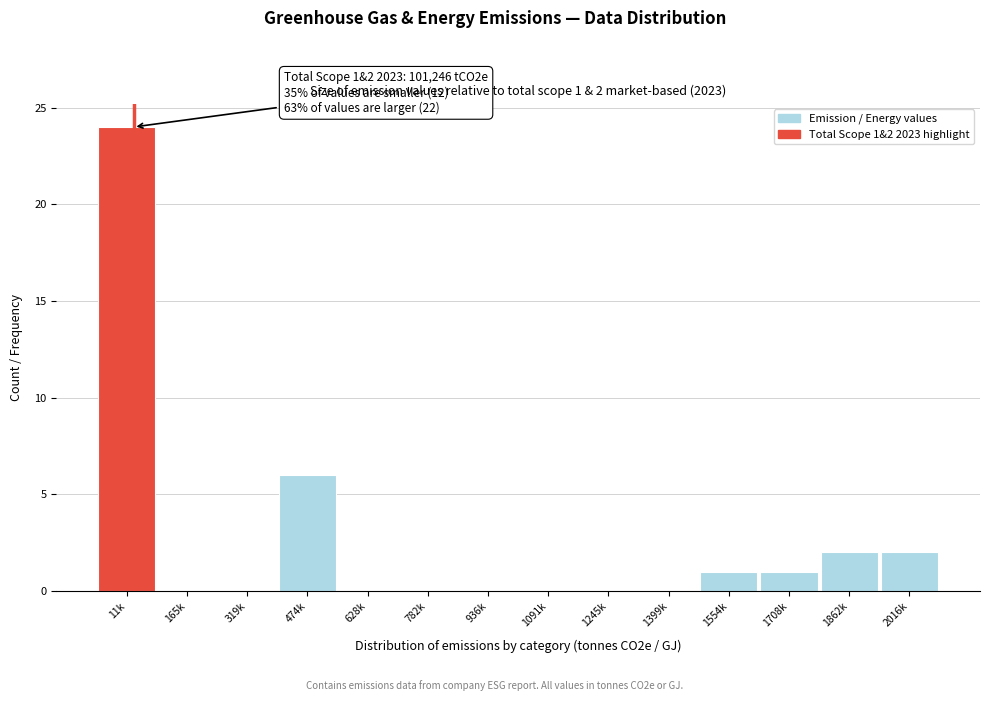

Reading left to right, what are all the values shown in this chart?

11k=24	165k=0	319k=0	474k=6	628k=0	782k=0	936k=0	1091k=0	1245k=0	1399k=0	1554k=1	1708k=1	1862k=2	2016k=2